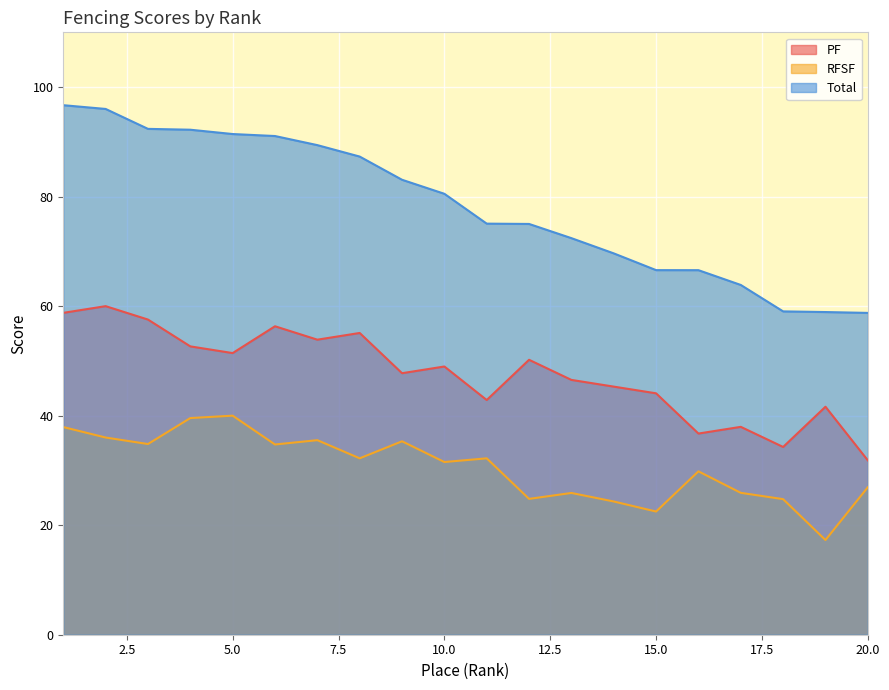

Does the chart display data point markers on the line(s)?

No